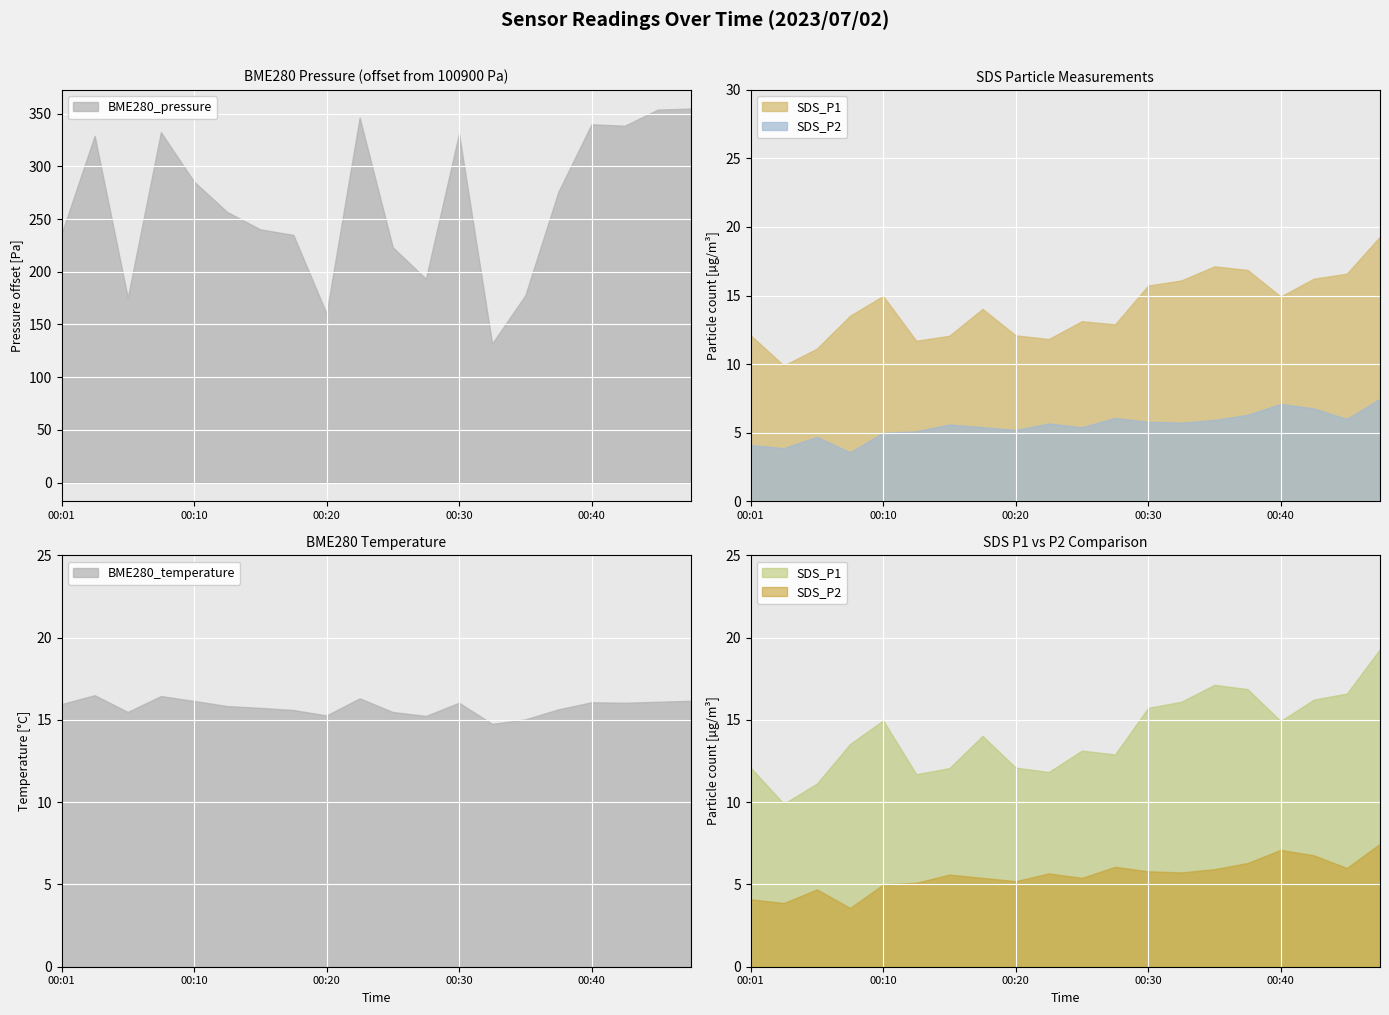

What is the average value of the BME280_pressure series?

265.9